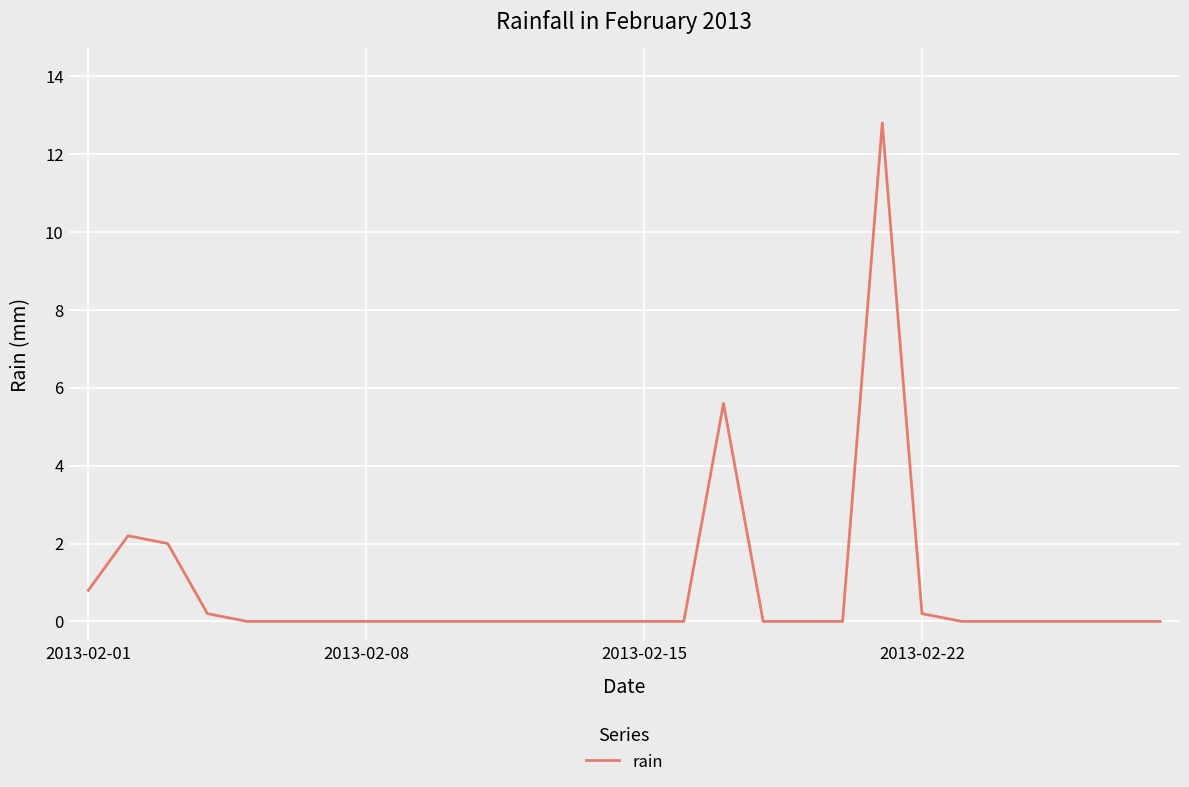

What is the greatest value displayed?

12.8